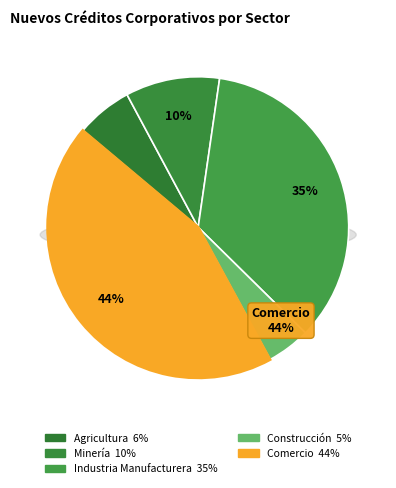

Which slice is the smallest?

Construcción